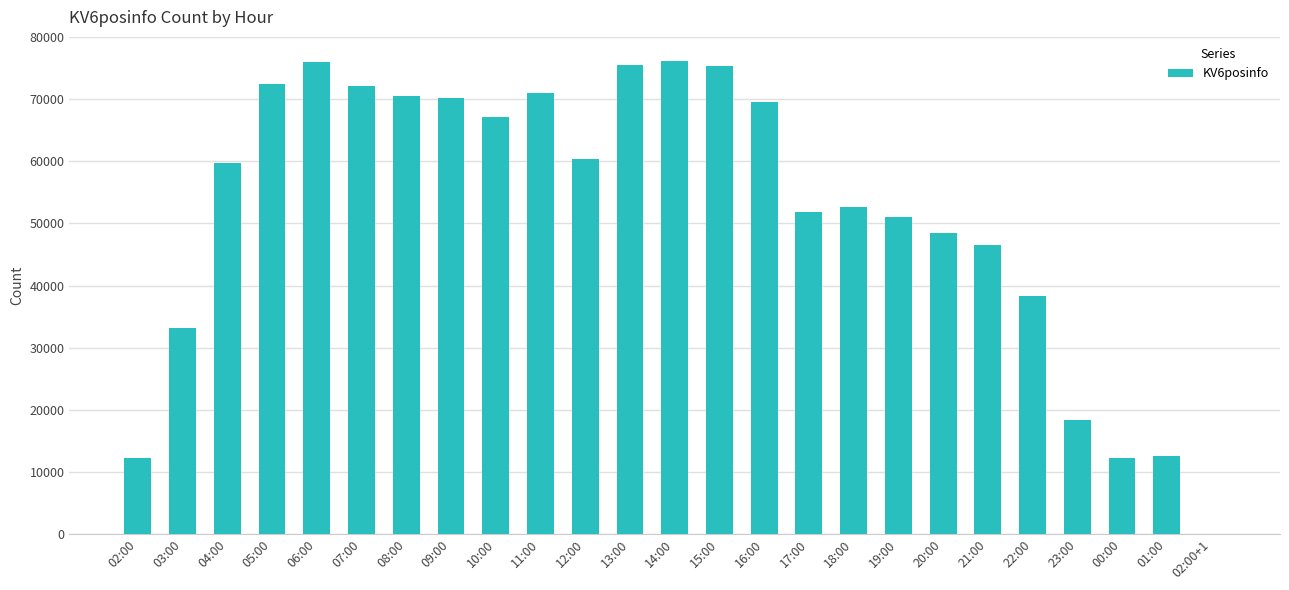

What is the greatest value displayed?

76223